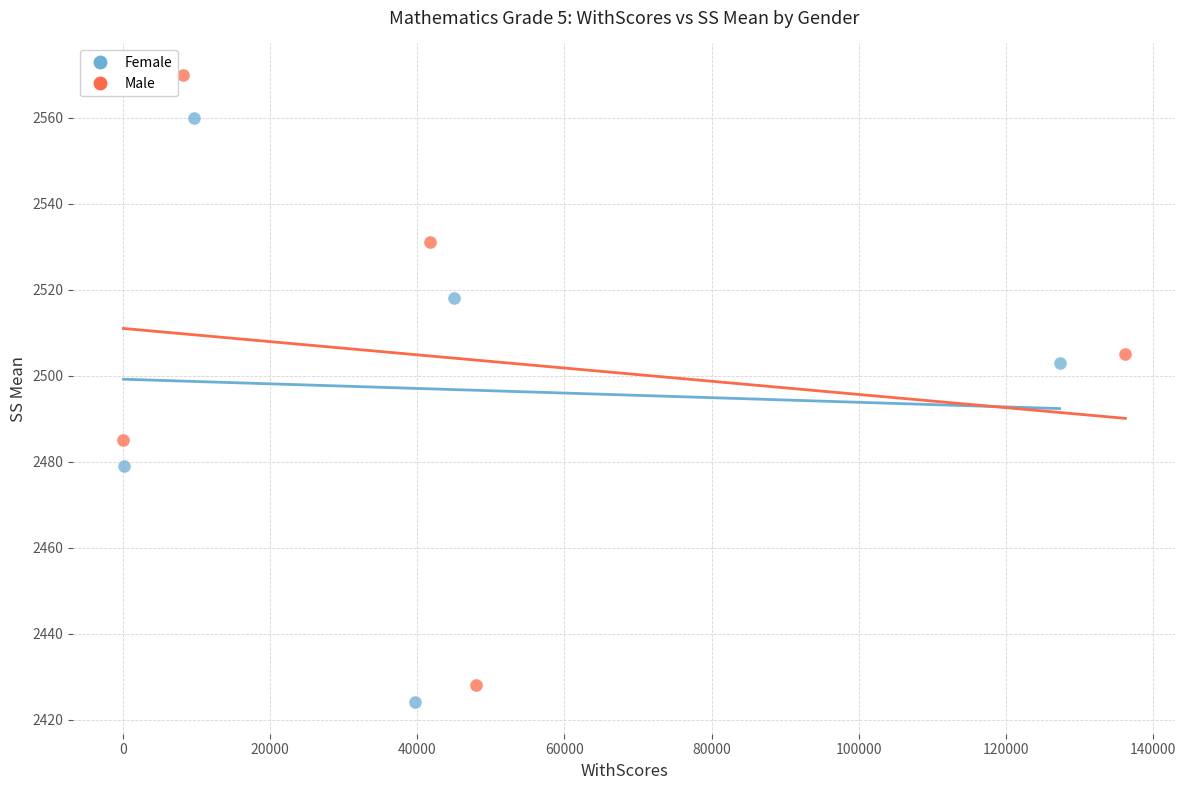

Which series reaches the maximum Y coordinate?

Male